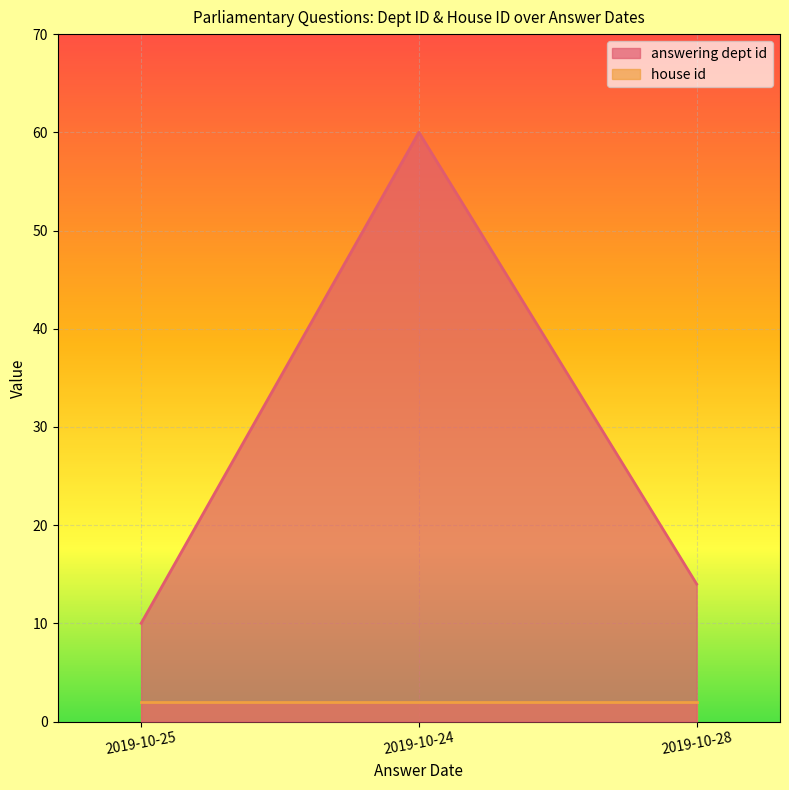

What is the ratio of the value at 2019-10-28 to the value at 2019-10-24?

0.2